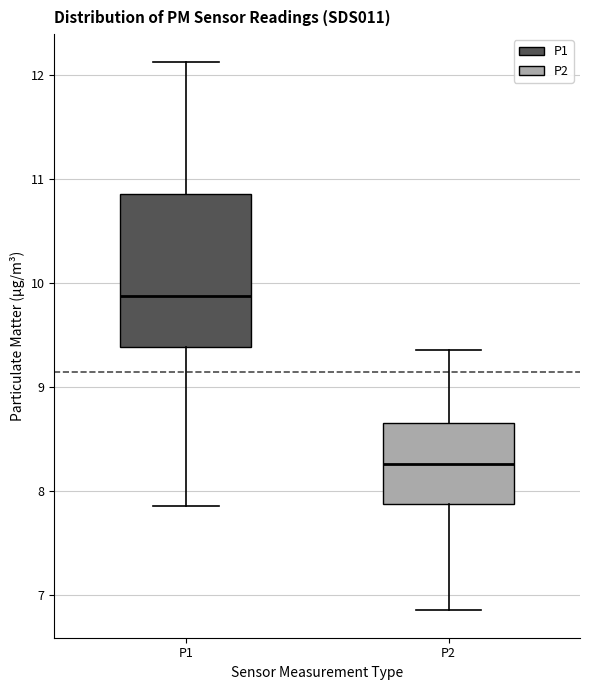

Where is the upper edge of the box for P1 on the y-axis? The values are not printed on the chart, so give them approximately, as read against the axis.

10.9